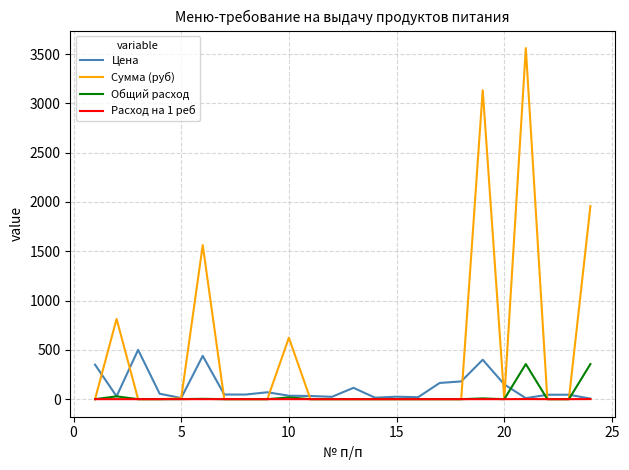

Which series has the largest total across all categories?

Сумма (руб)